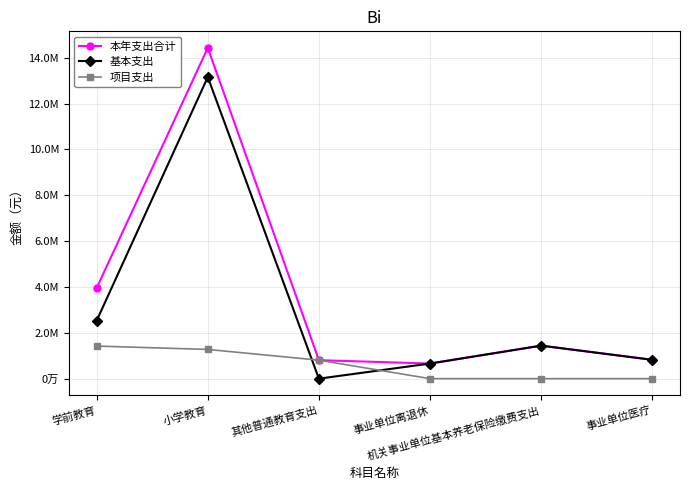

At 其他普通教育支出, list the series in order from largest to smallest.

本年支出合计, 项目支出, 基本支出